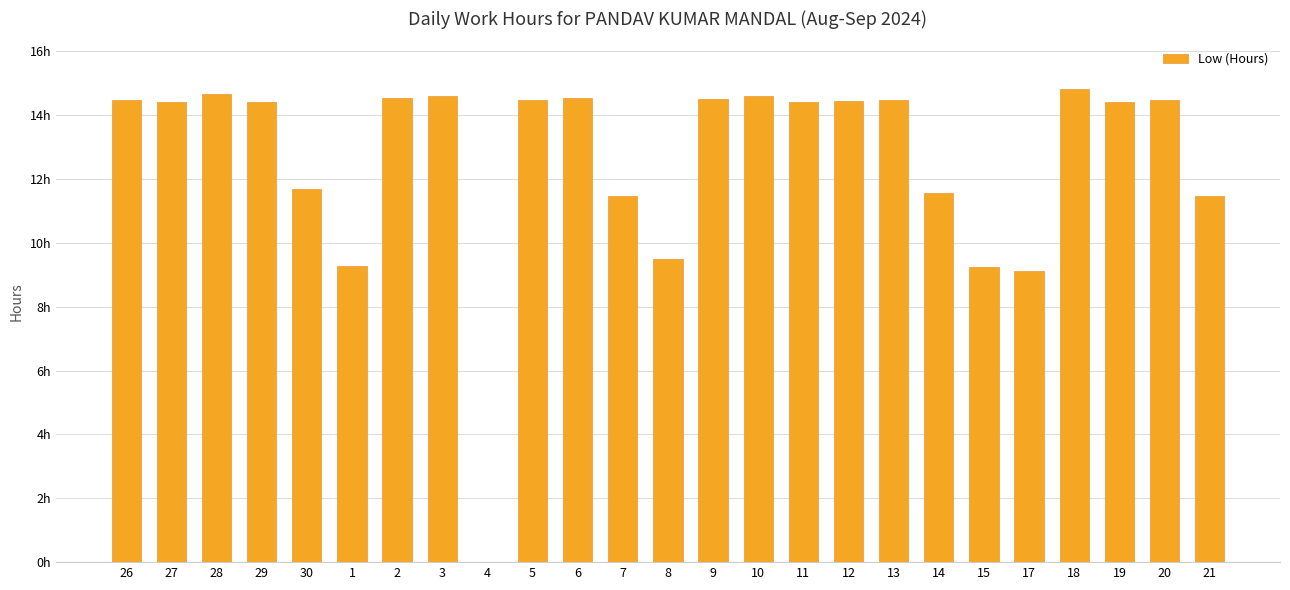

Does the chart contain stacked bars?

No